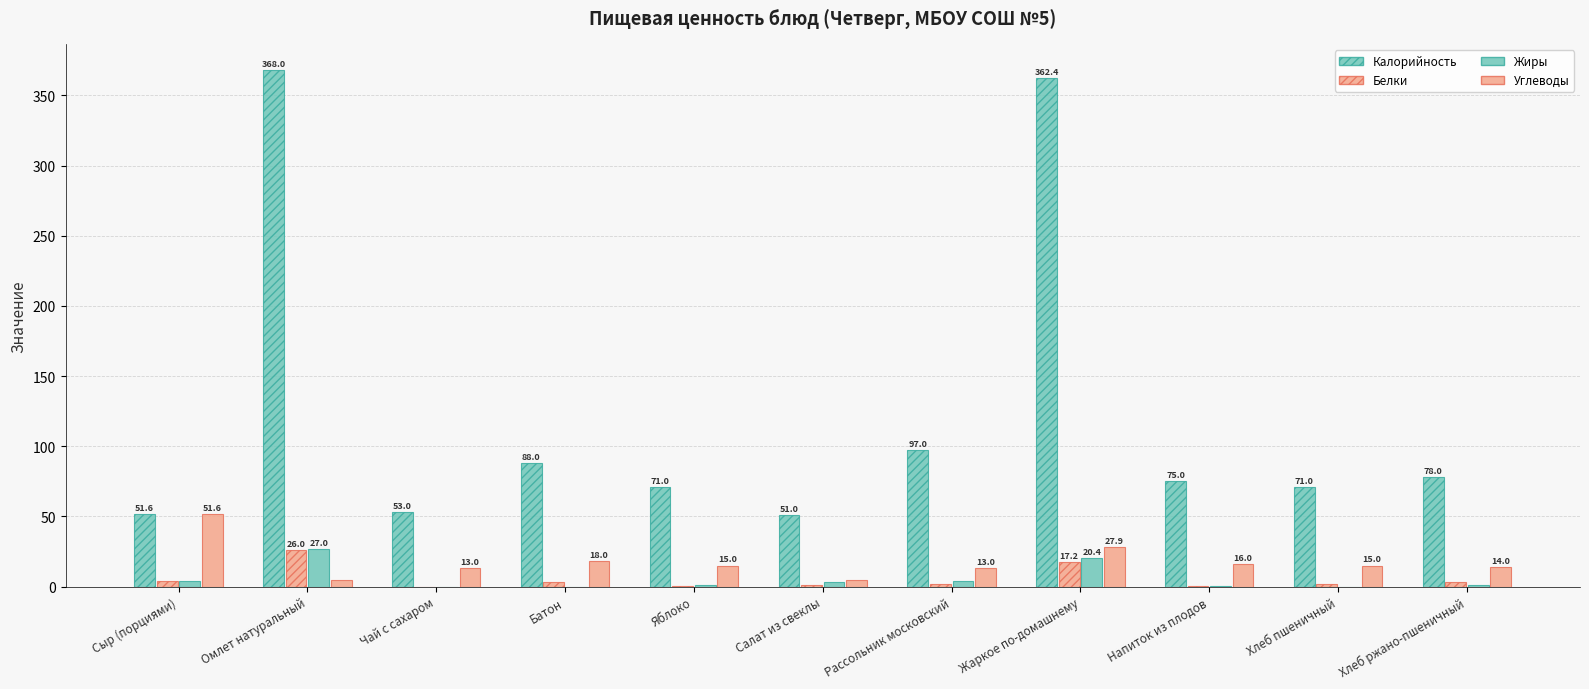

What is the difference between the Калорийность values at Чай с сахаром and Напиток из плодов?

22.0